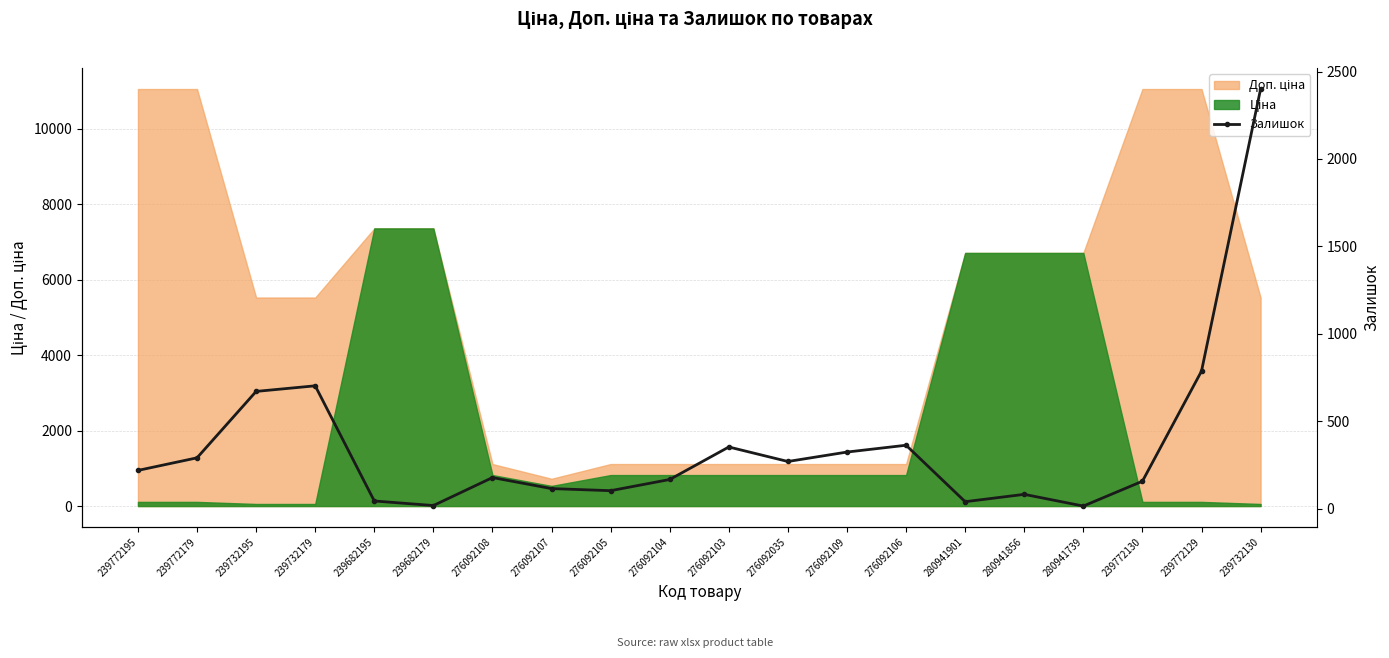

How many lines are shown in the chart?

1